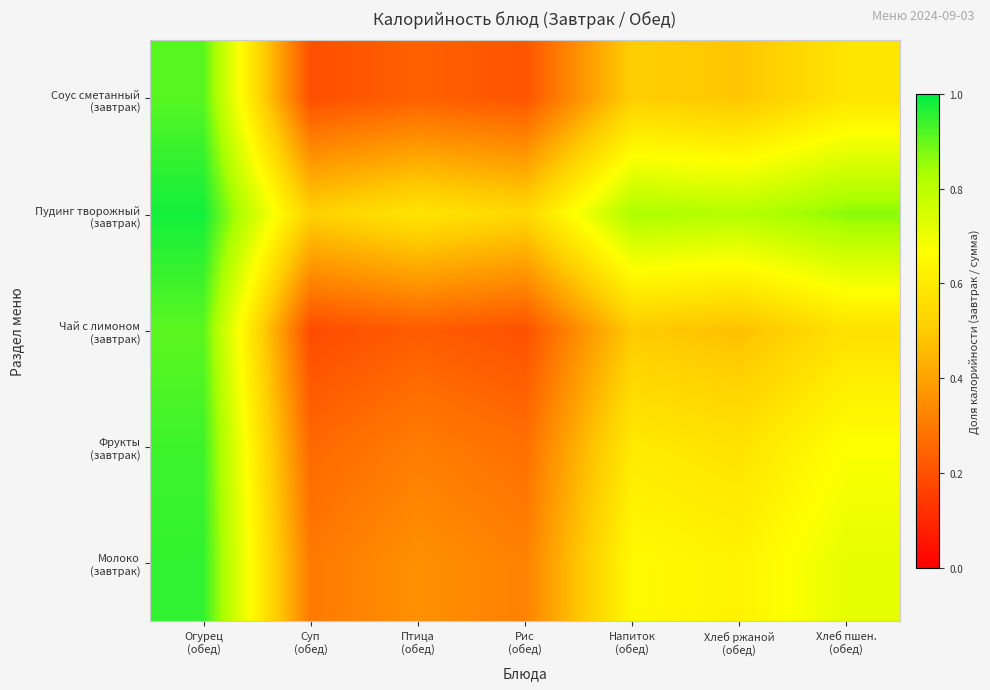

At Хлеб пшен. (обед), list the series in order from largest to smallest.

Пудинг творожный (завтрак), Молоко (завтрак), Фрукты (завтрак), Соус сметанный (завтрак), Чай с лимоном (завтрак)